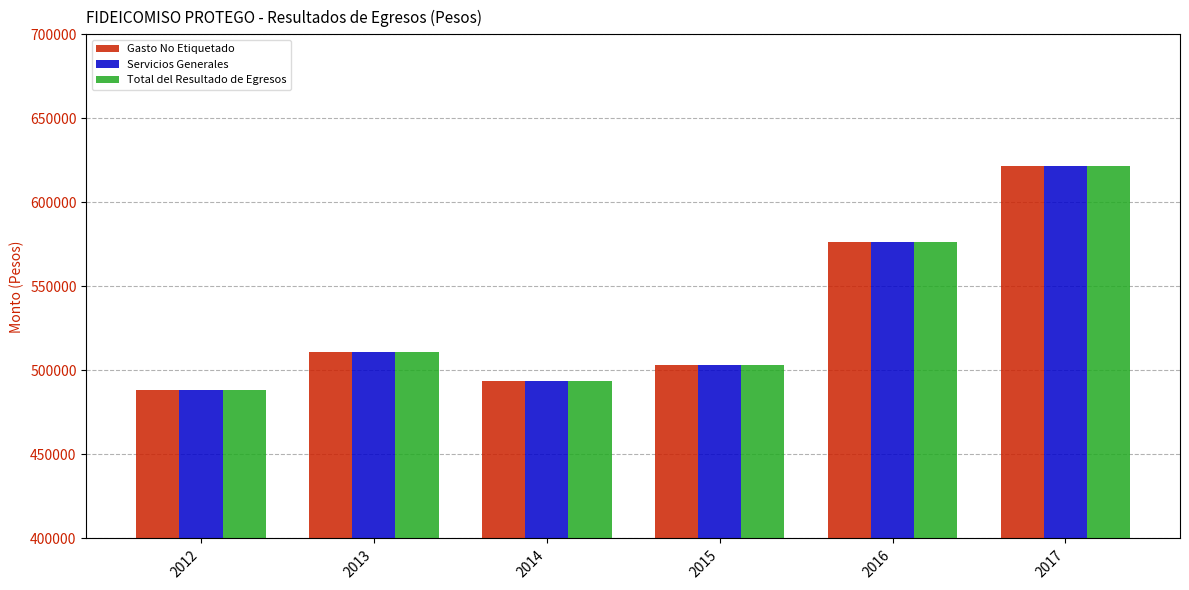

What is the difference between the second highest and second lowest values in the Servicios Generales series?

83210.0